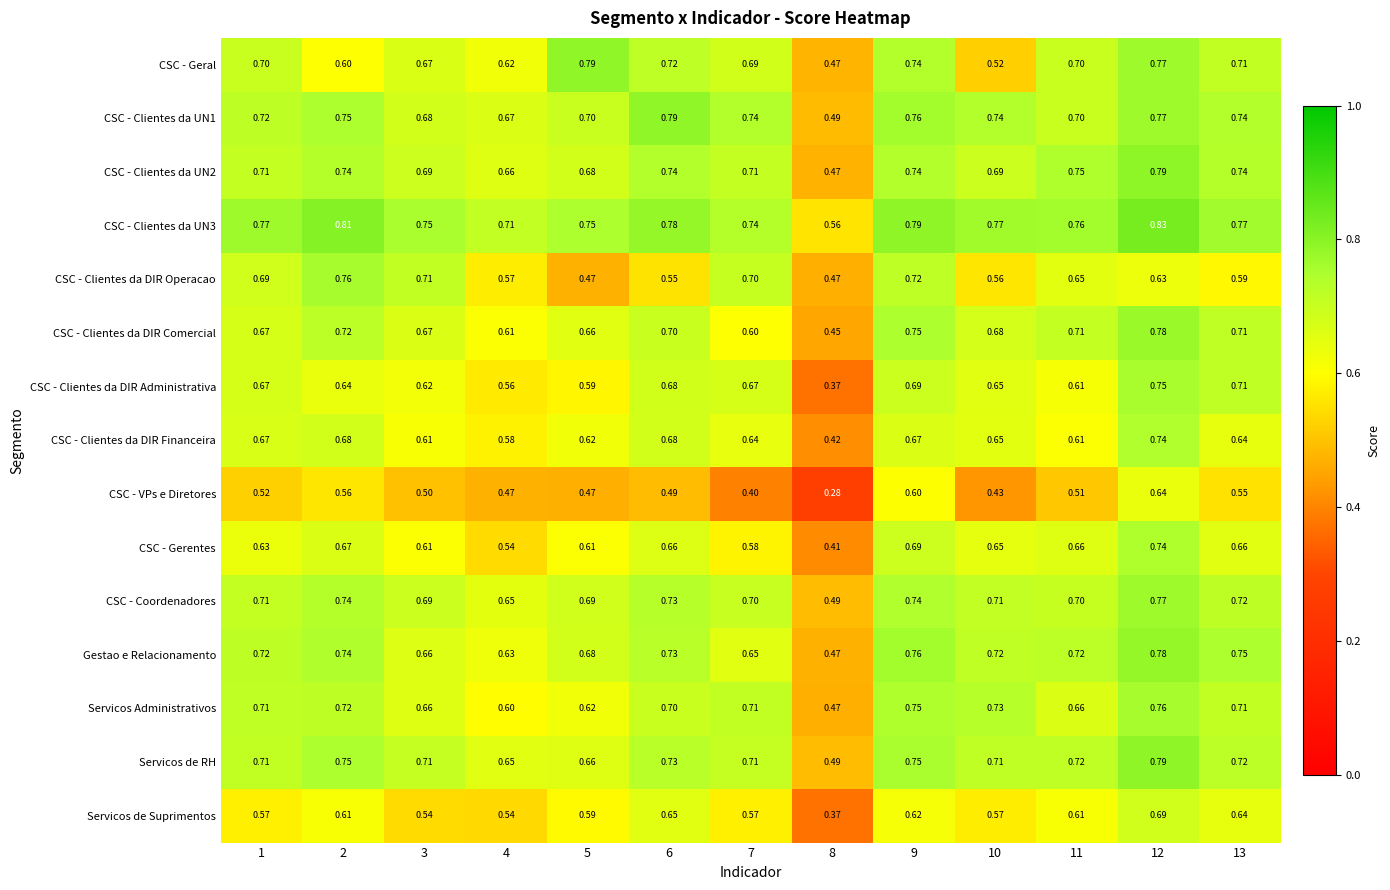

Is the value of CSC - Coordenadores at 4 greater than the value of CSC - Clientes da UN2 at 9?

No